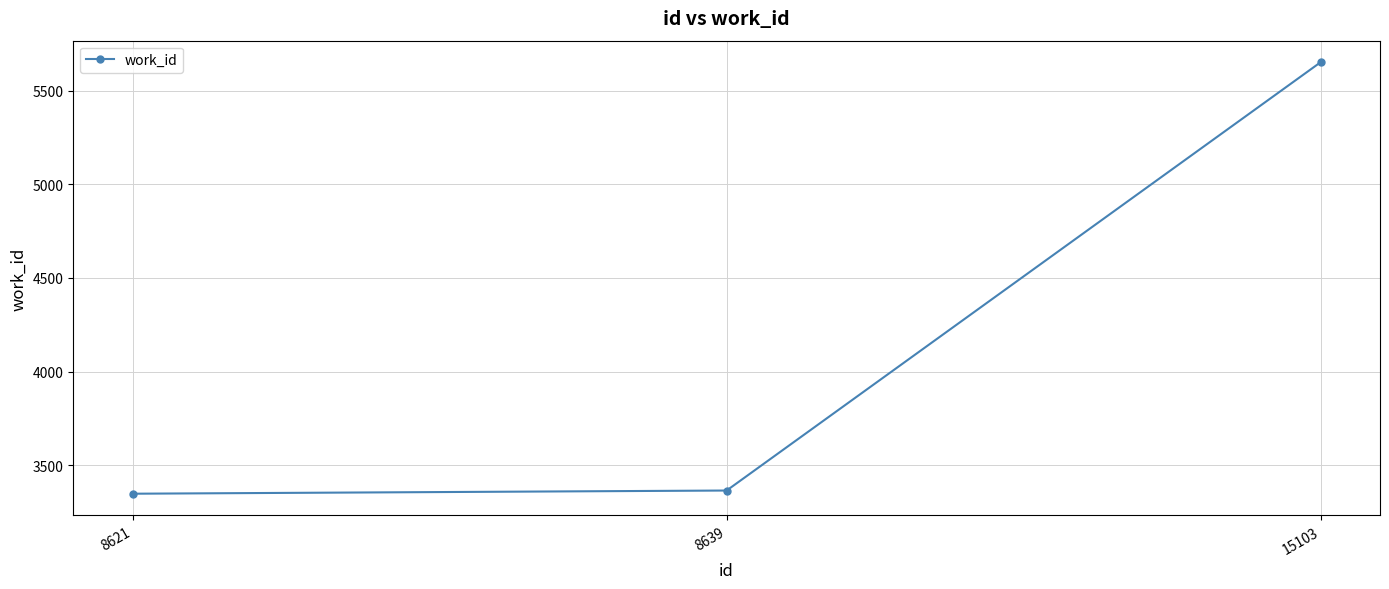

What is the value of the 1st point from the left?

3348